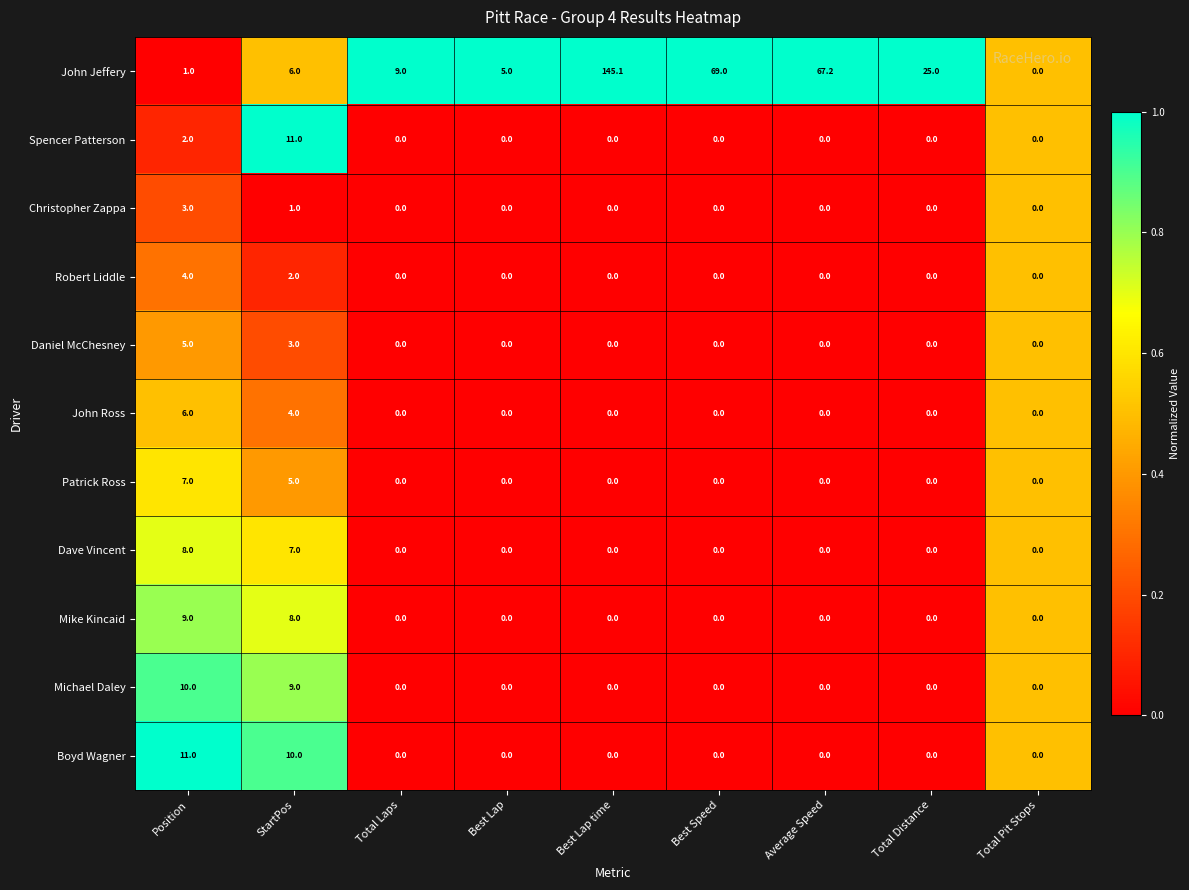

How many categories are shown in the chart?

9